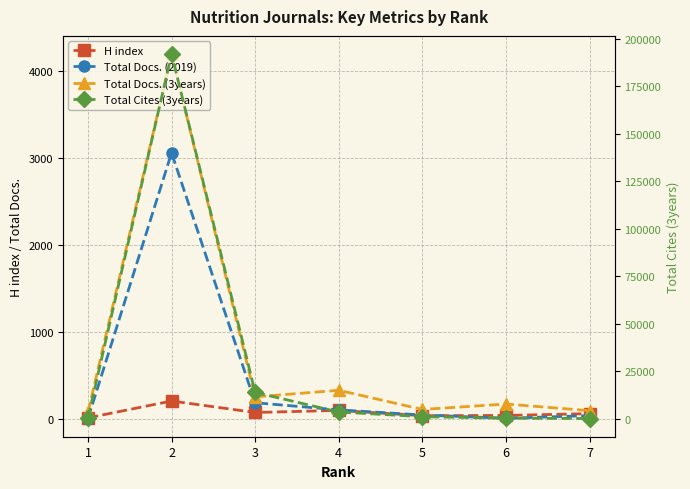

How many data points in Total Docs. (3years) are above 174?

3